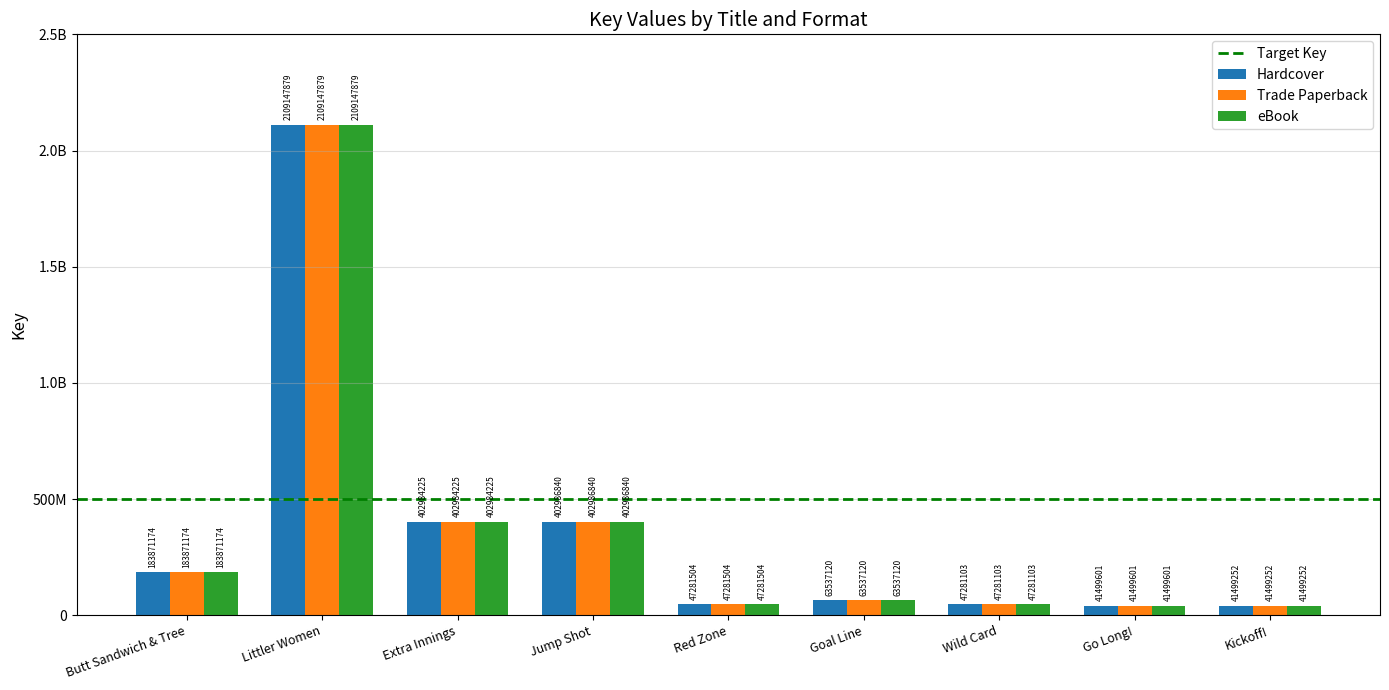

Is the value of Trade Paperback at Jump Shot greater than the value of eBook at Jump Shot?

No